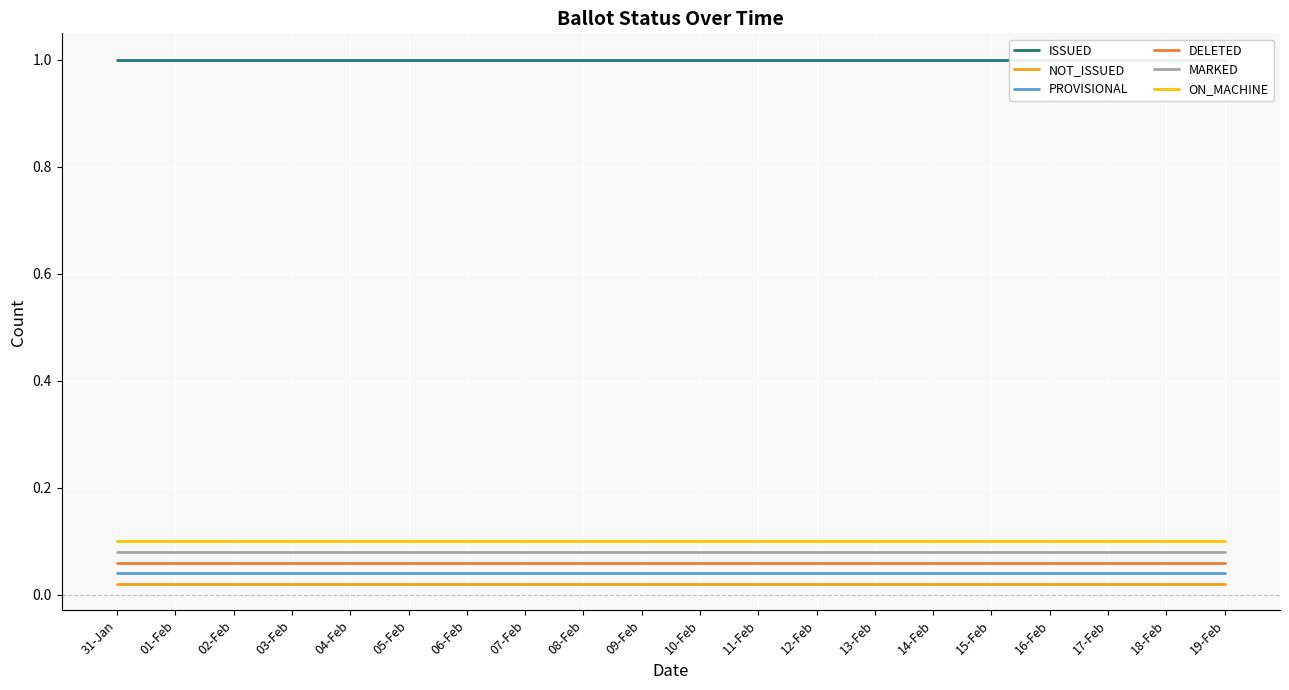

At how many categories does at least one series exceed 0?

20